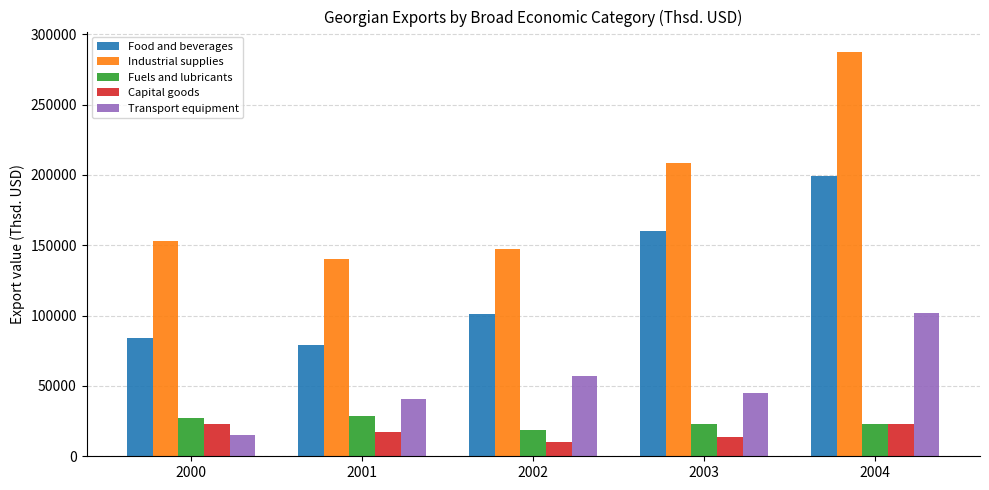

The Industrial supplies series shows 287579.2 at 2004. True or false?

True